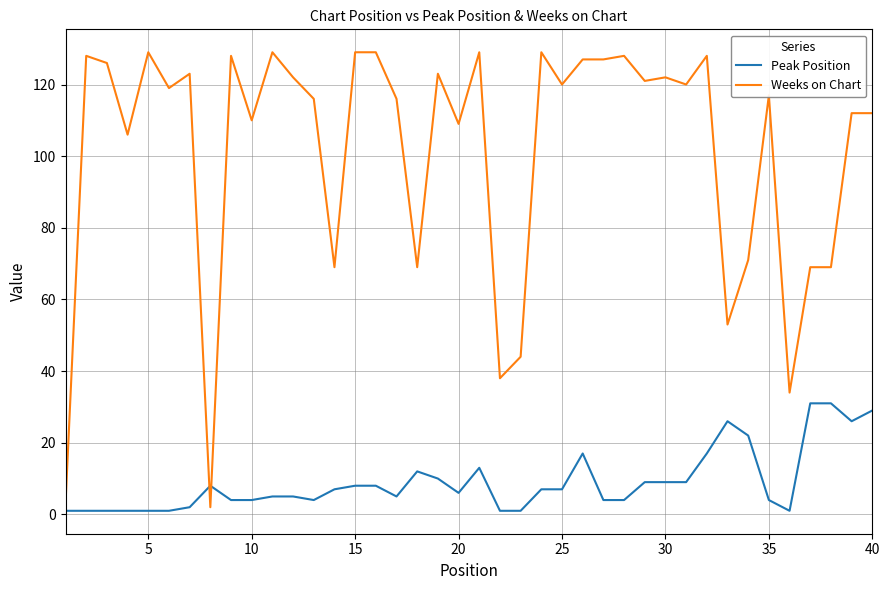

Which series has the largest total across all categories?

Weeks on Chart